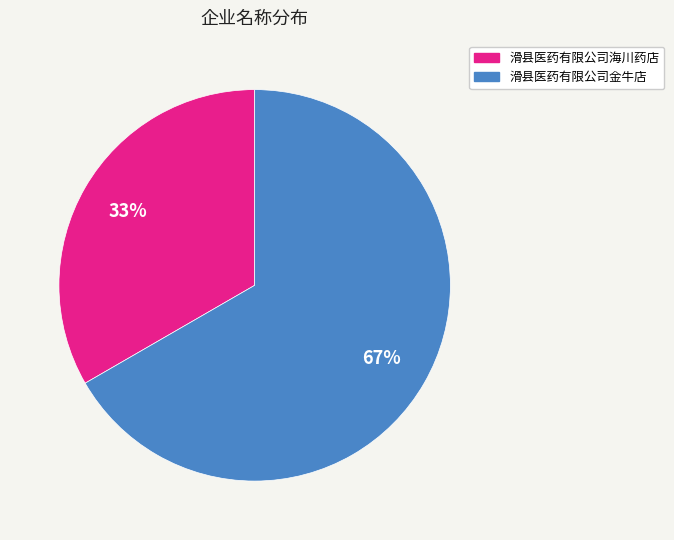

What percentage is the 滑县医药有限公司金牛店 slice, to the nearest percent?

67%